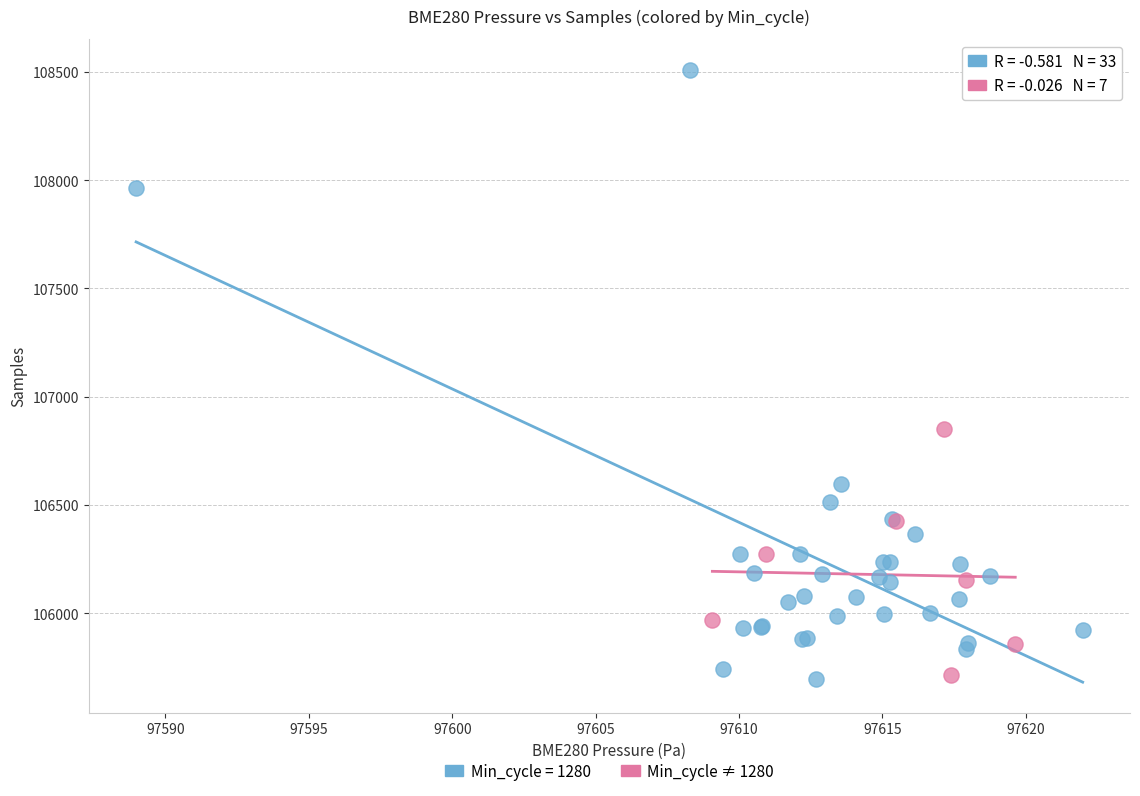

Which series has the largest Y range (max minus min)?

Min_cycle = 1280